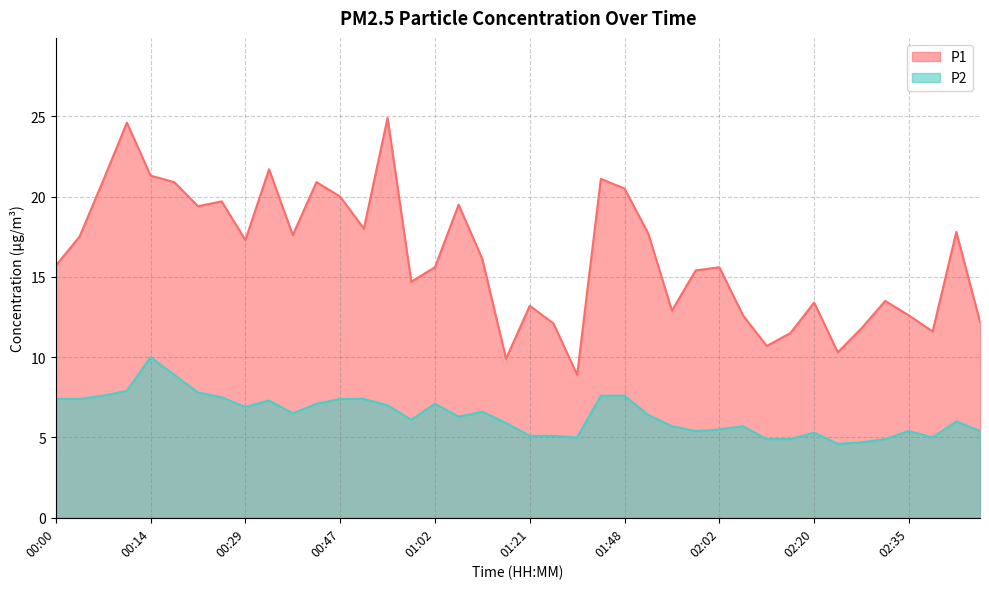

True or false: P2 and P1 intersect in this chart.

False